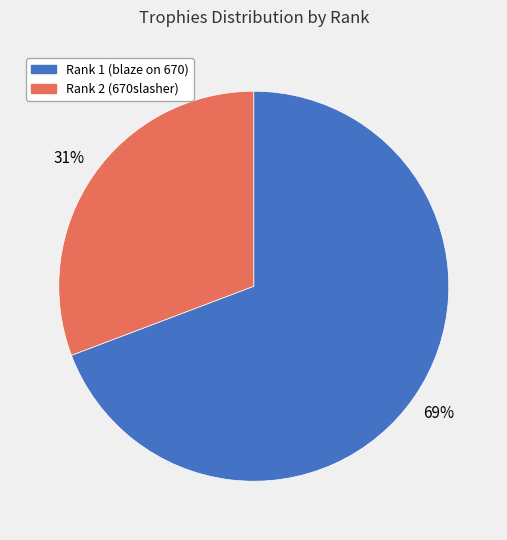

Between Rank 1 (blaze on 670) and Rank 2 (670slasher), which is larger?

Rank 1 (blaze on 670)